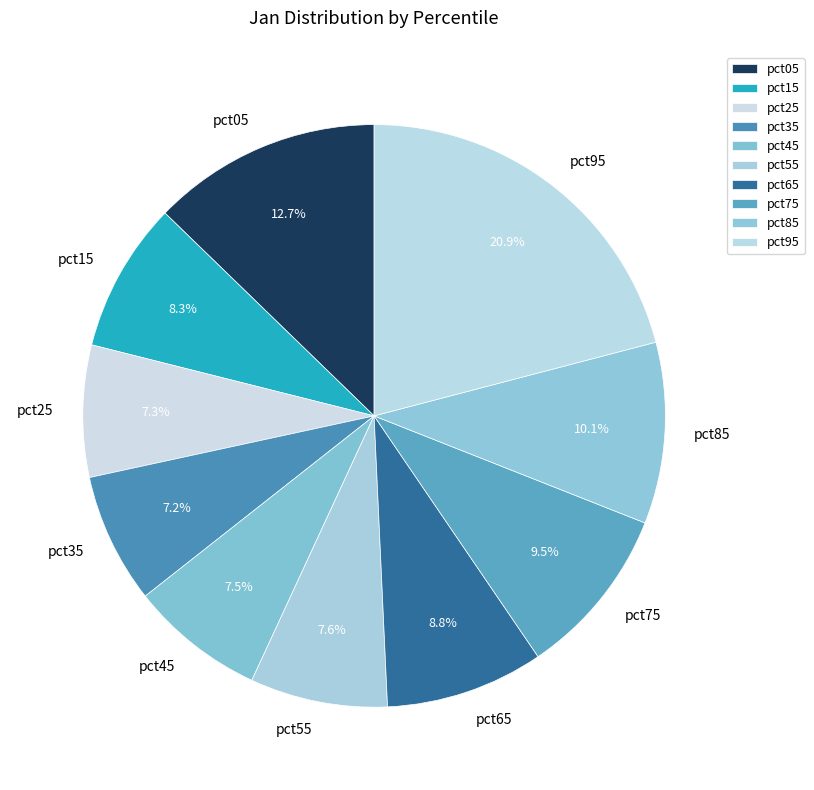

What portion of the pie excludes pct65?

91.2%